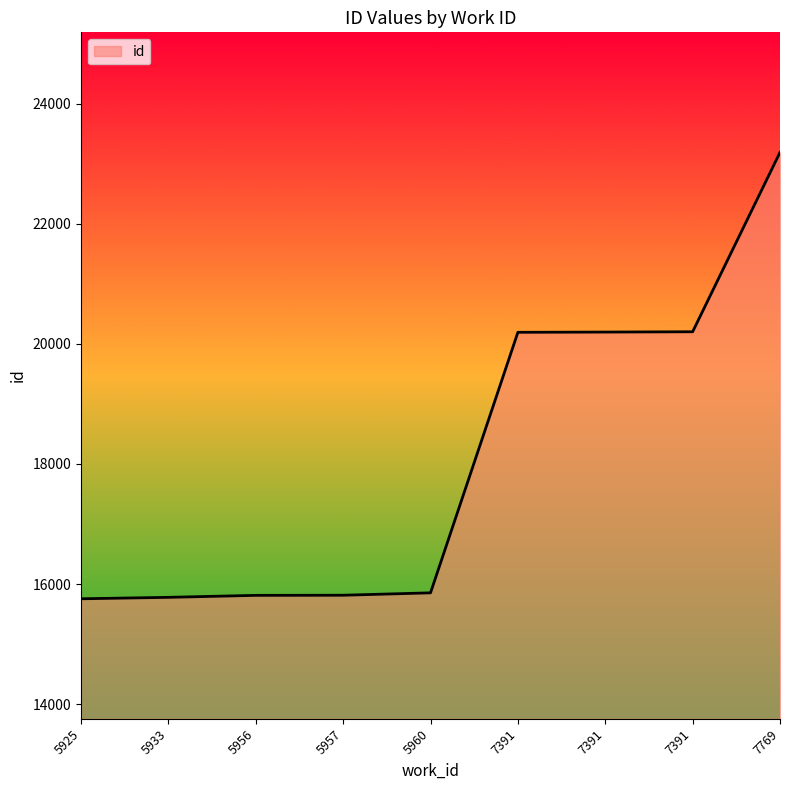

How many lines are shown in the chart?

1